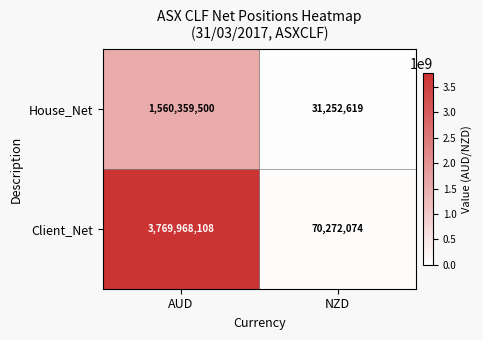

At AUD, list the series in order from smallest to largest.

House_Net, Client_Net